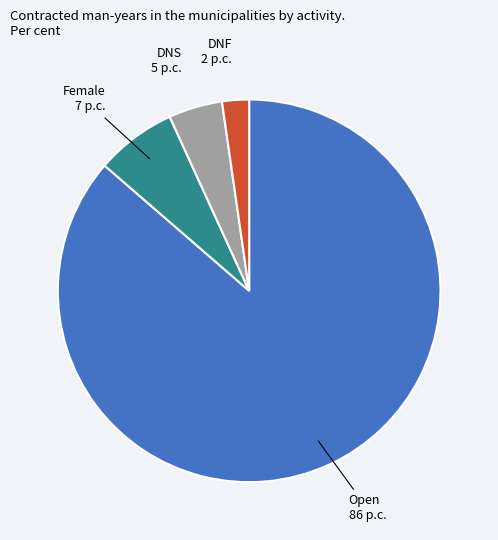

True or false: Open accounts for 86% of the total.

True